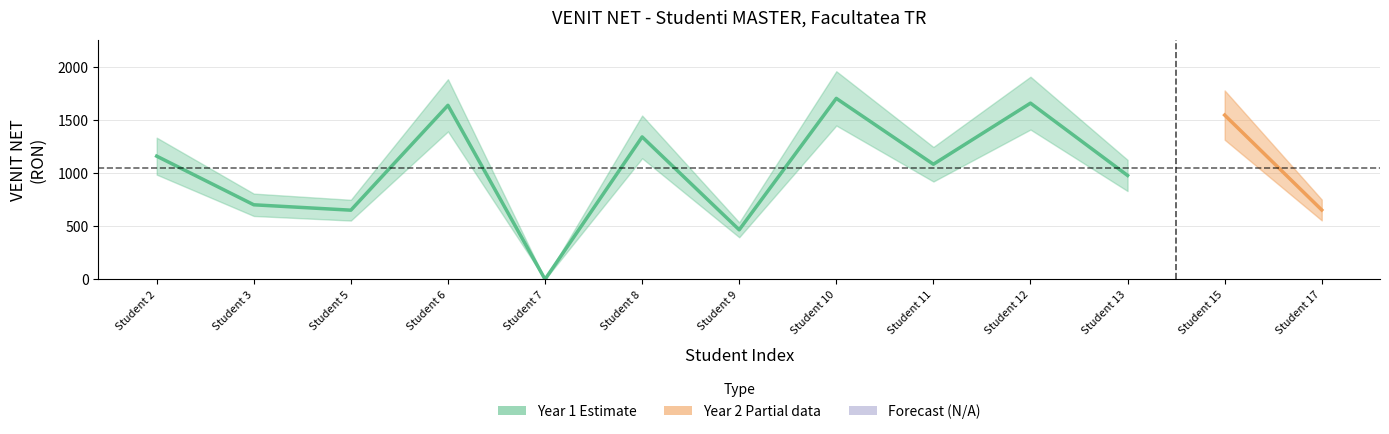

True or false: the data shows 652.1 at Student 5.

True